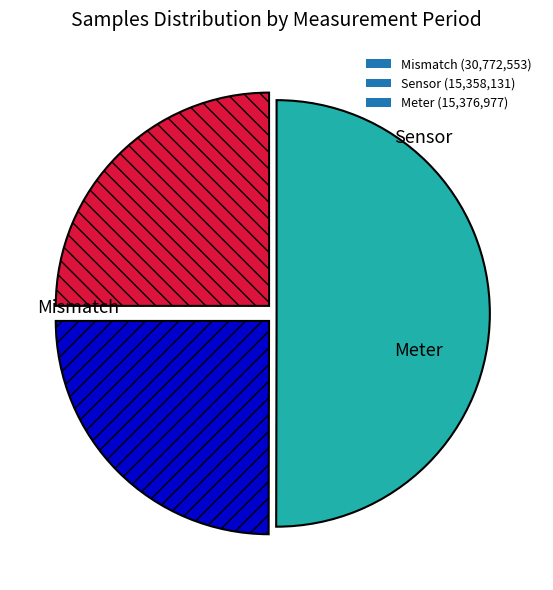

Between Meter (15,376,977) and Mismatch (30,772,553), which is larger?

Mismatch (30,772,553)